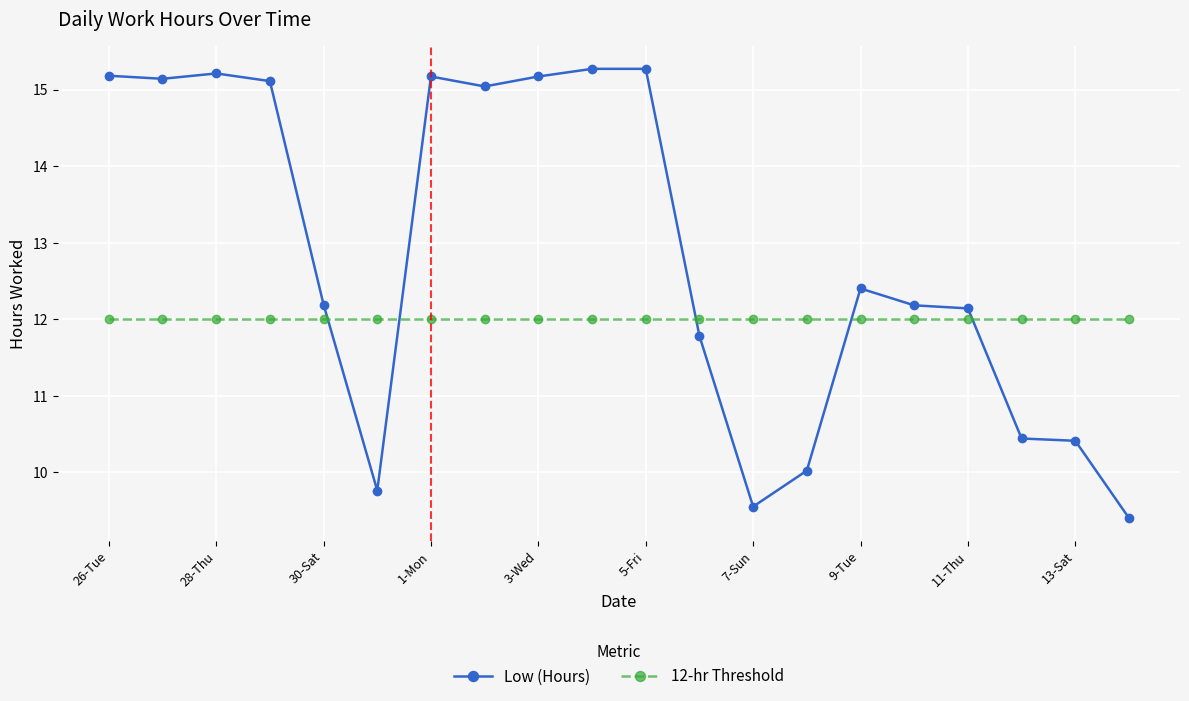

True or false: 12-hr Threshold and Low (Hours) cross at least once.

True